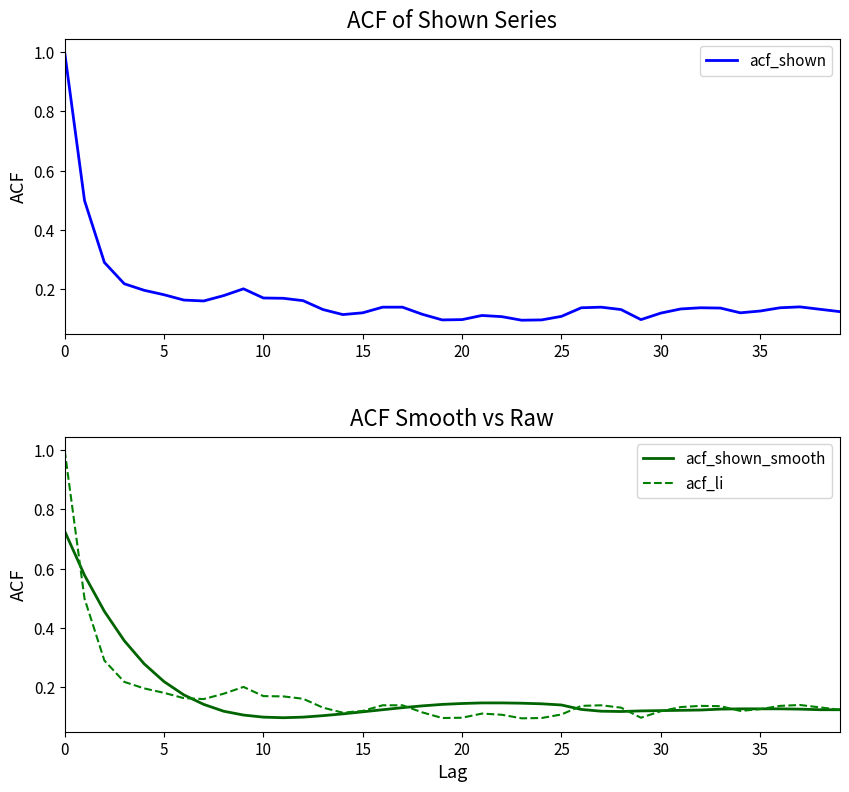

List the series in order of their peak value, lowest first.

acf_shown_smooth, acf_shown, acf_li